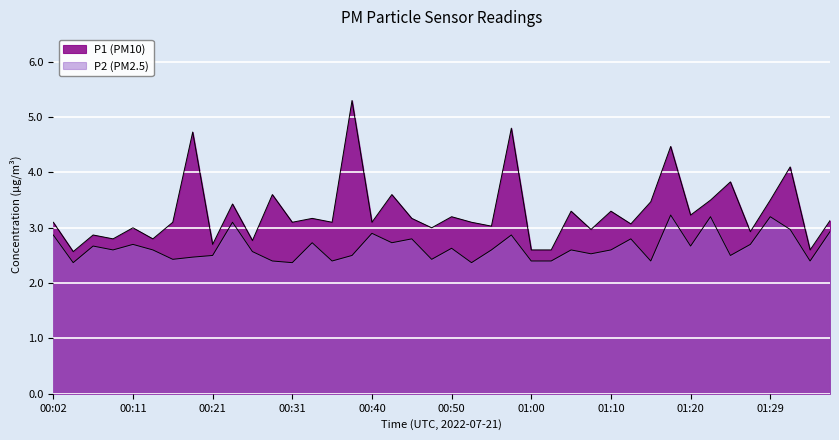

Reading left to right, transcribe all the data shown in this chart.

P1: 00:02=3.1	00:04=2.6	00:06=2.9	00:09=2.8	00:11=3.0	00:14=2.8	00:16=3.1	00:19=4.7	00:21=2.7	00:23=3.4	00:26=2.8	00:28=3.6	00:31=3.1	00:33=3.2	00:36=3.1	00:38=5.3	00:40=3.1	00:43=3.6	00:45=3.2	00:48=3.0	00:50=3.2	00:53=3.1	00:55=3.0	00:57=4.8	01:00=2.6	01:02=2.6	01:05=3.3	01:07=3.0	01:10=3.3	01:12=3.1	01:15=3.5	01:17=4.5	01:20=3.2	01:22=3.5	01:25=3.8	01:27=2.9	01:29=3.5	01:32=4.1	01:34=2.6	01:37=3.1
P2: 00:02=2.9	00:04=2.4	00:06=2.7	00:09=2.6	00:11=2.7	00:14=2.6	00:16=2.4	00:19=2.5	00:21=2.5	00:23=3.1	00:26=2.6	00:28=2.4	00:31=2.4	00:33=2.7	00:36=2.4	00:38=2.5	00:40=2.9	00:43=2.7	00:45=2.8	00:48=2.4	00:50=2.6	00:53=2.4	00:55=2.6	00:57=2.9	01:00=2.4	01:02=2.4	01:05=2.6	01:07=2.5	01:10=2.6	01:12=2.8	01:15=2.4	01:17=3.2	01:20=2.7	01:22=3.2	01:25=2.5	01:27=2.7	01:29=3.2	01:32=3.0	01:34=2.4	01:37=2.9